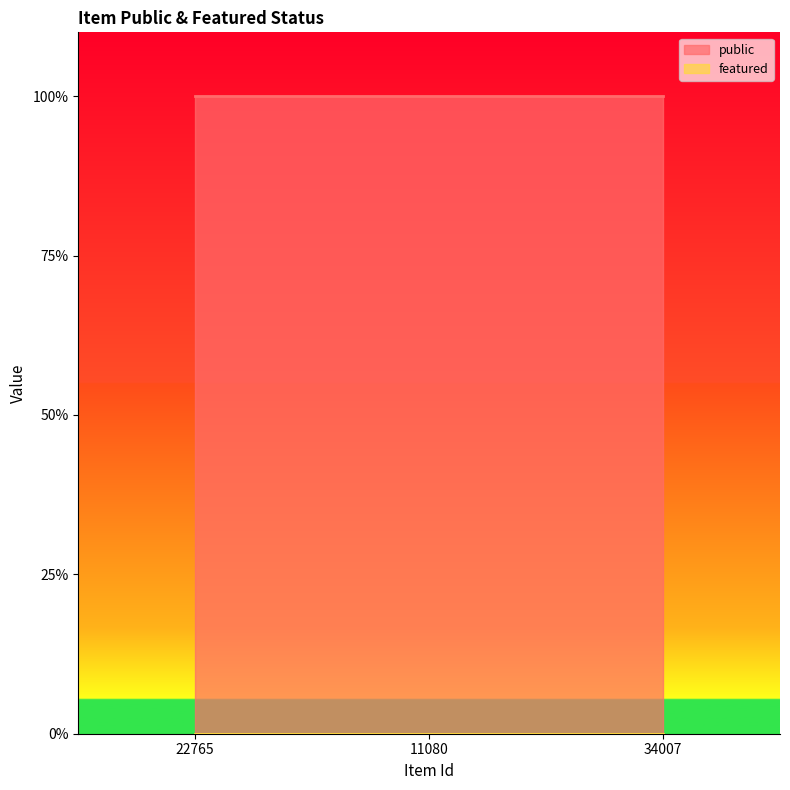

Is the value of featured at 11080 greater than the value of public at 11080?

No